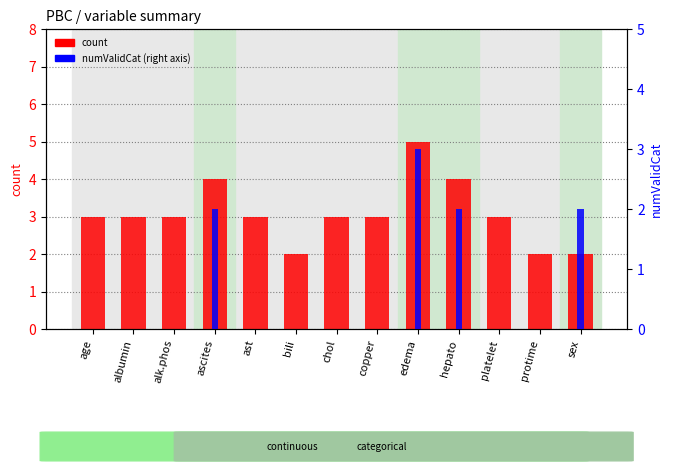

How many groups of bars are there?

13